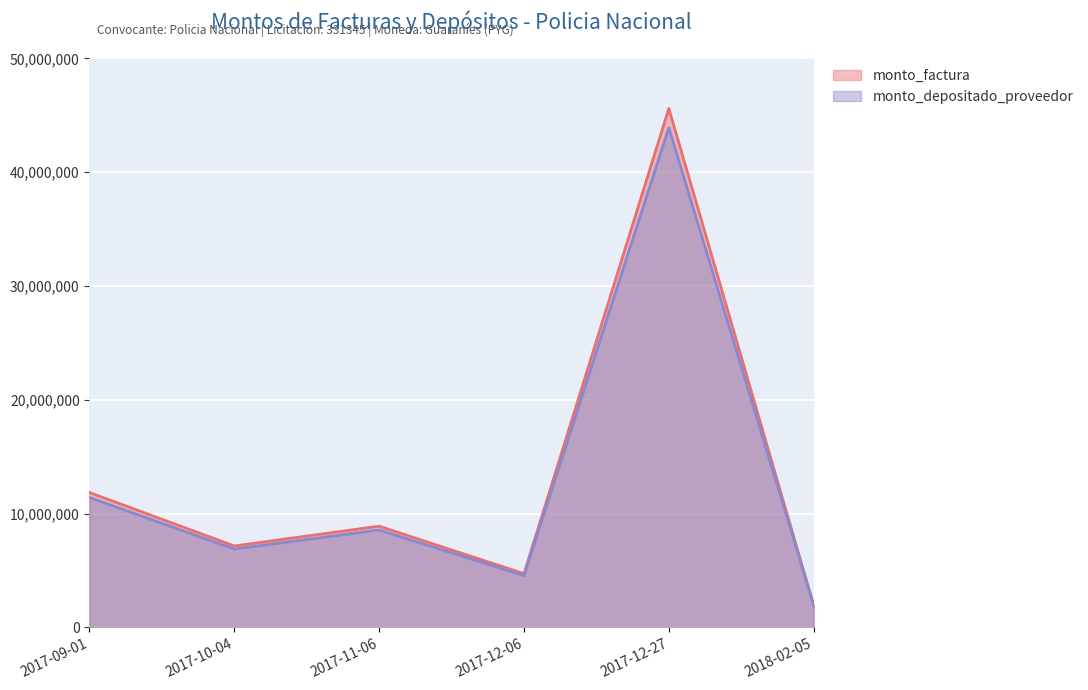

True or false: monto_factura and monto_depositado_proveedor cross at least once.

False